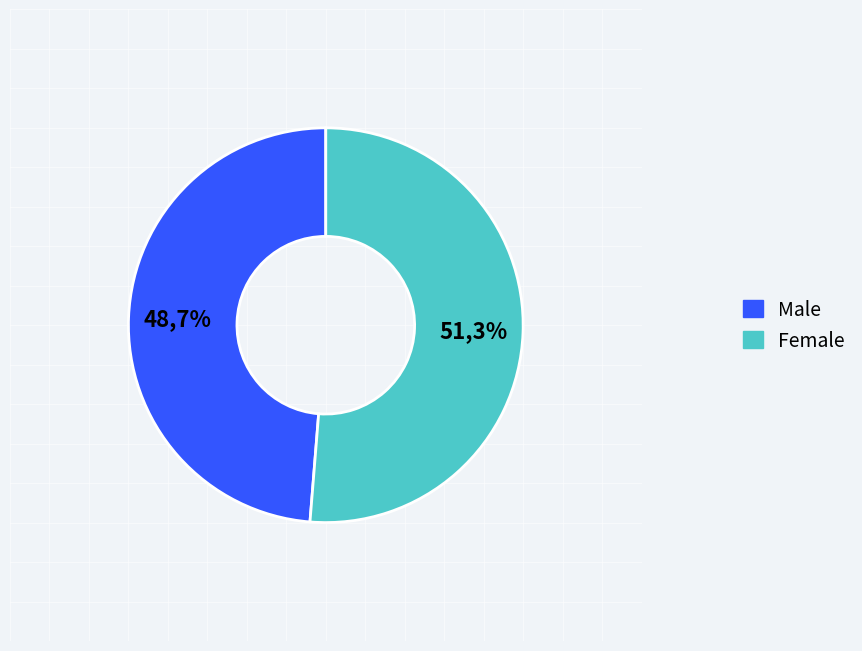

Do Female and Male together represent more than half of the pie?

Yes